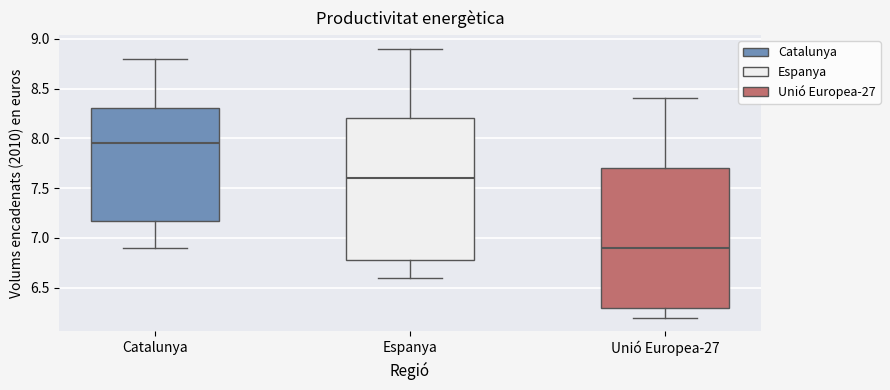

Where does the upper whisker of the box for Espanya end on the y-axis? The values are not printed on the chart, so give them approximately, as read against the axis.

8.90